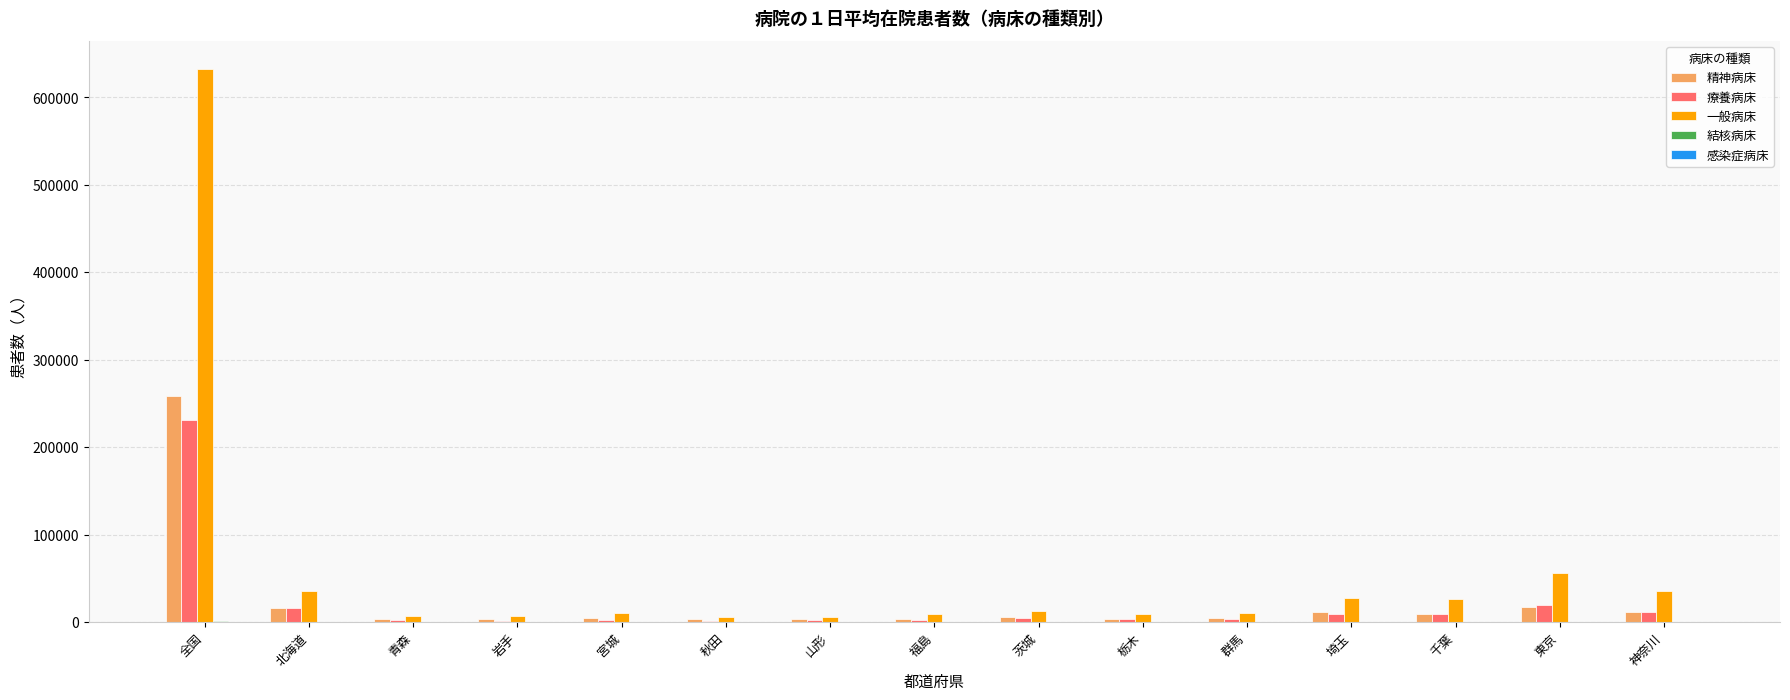

True or false: 療養病床 has a value of 412586 at 全国.

False